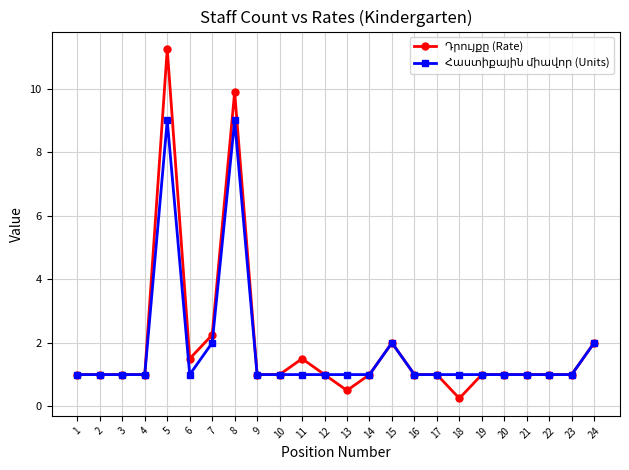

At which category is the sum across all series the highest?

5